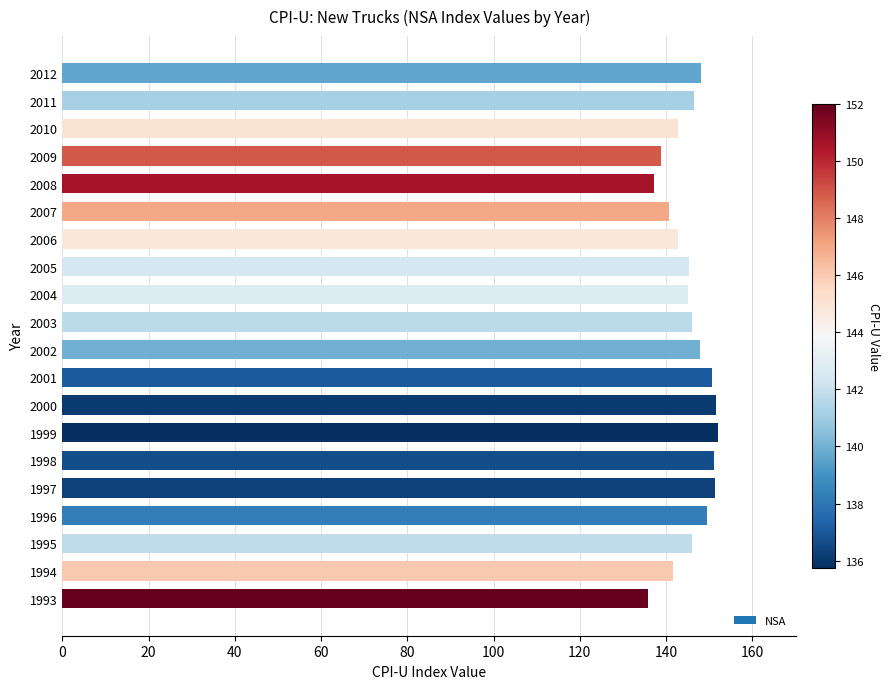

What is the minimum value shown in the chart?

135.8